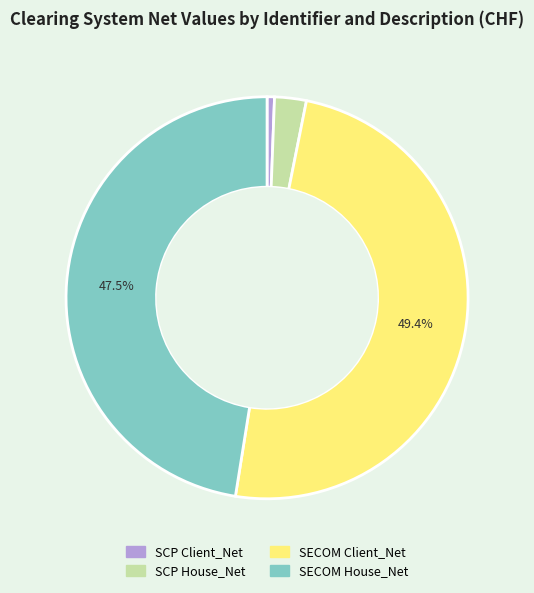

Which category has the smallest portion of the pie?

SCP Client_Net